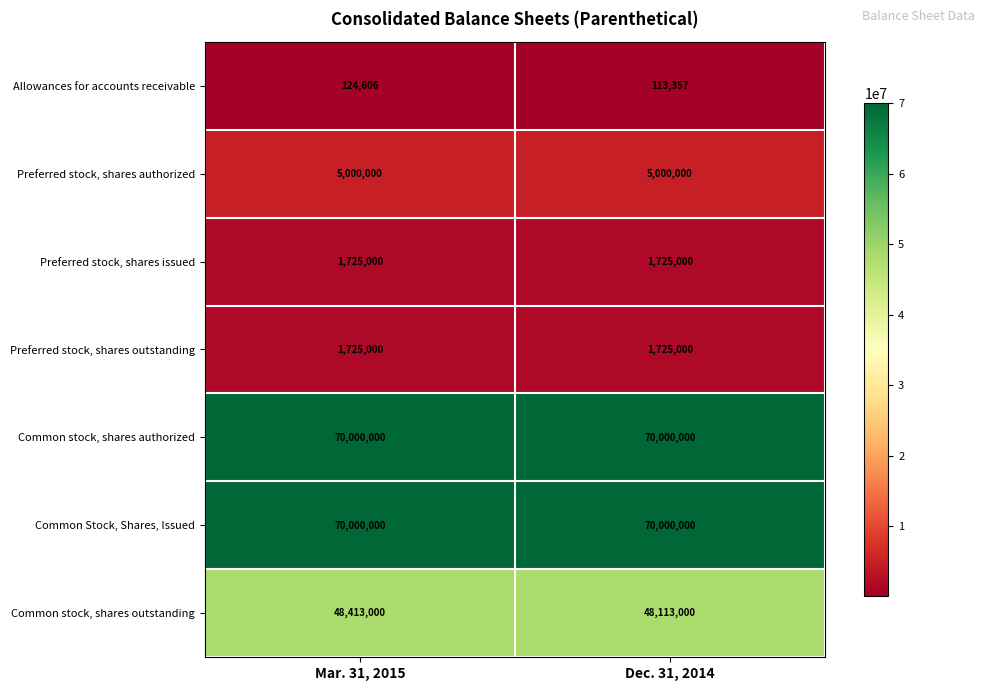

What is the sum of all Preferred stock, shares outstanding values?

3450000